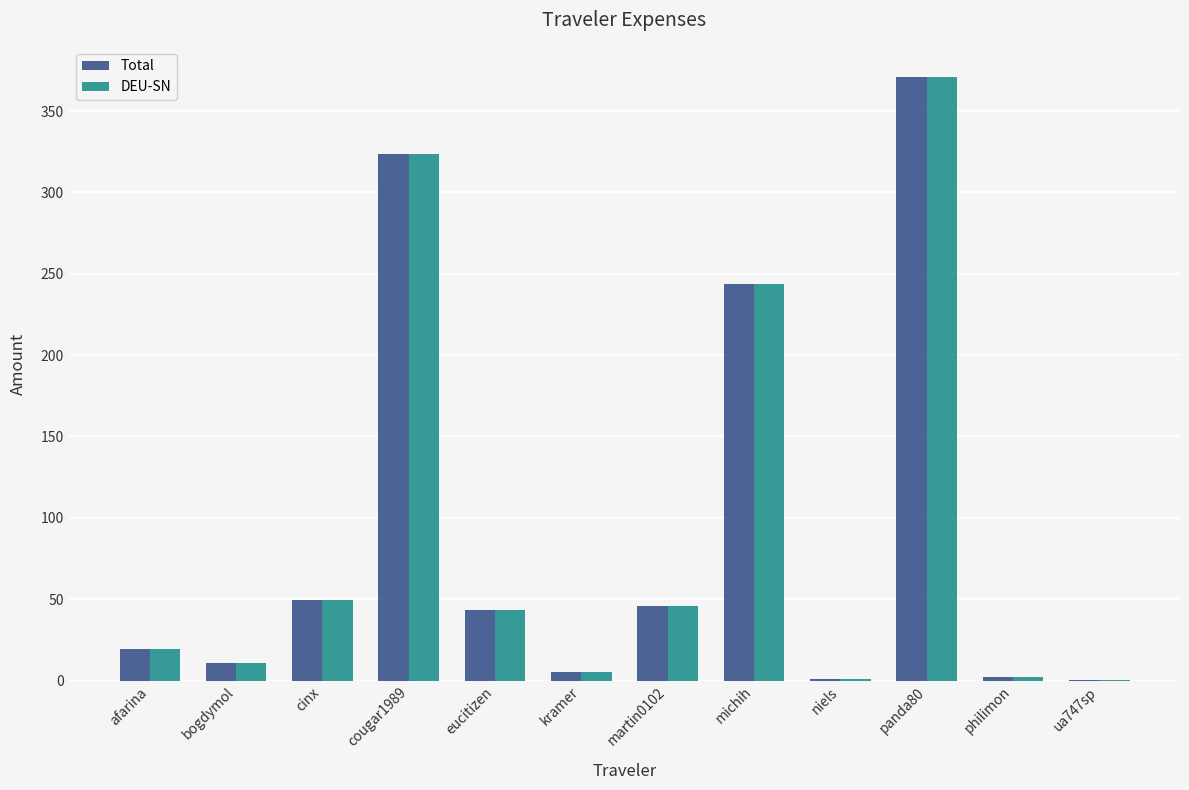

Which category has the highest value in the DEU-SN series?

panda80